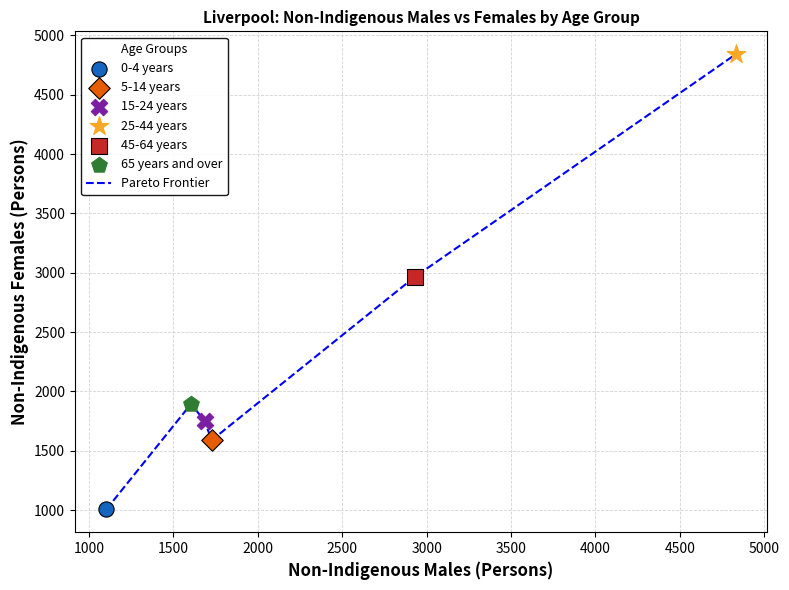

What is the difference between the maximum and minimum values?

3836